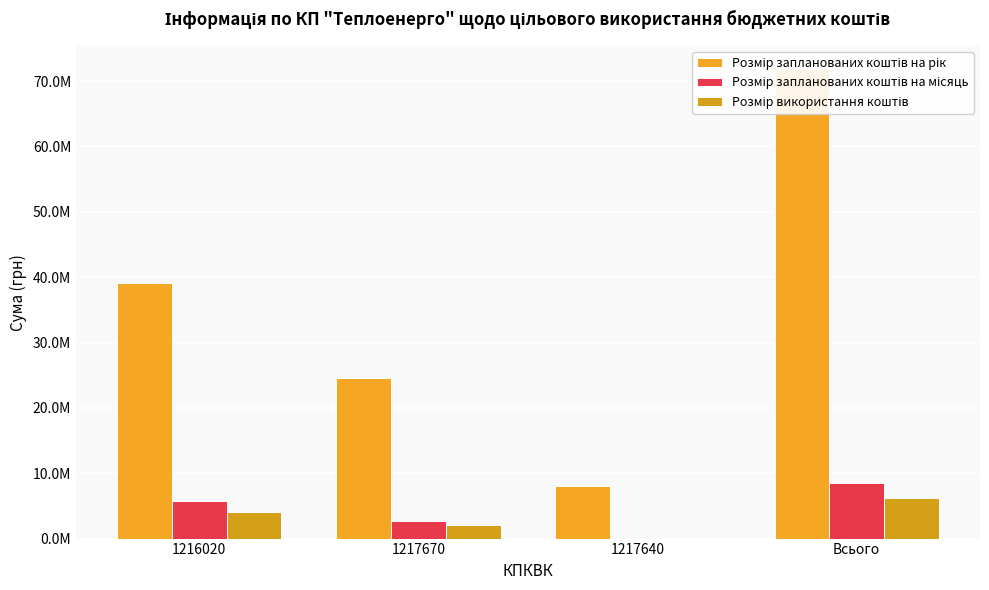

At which category is the sum across all series the highest?

Всього